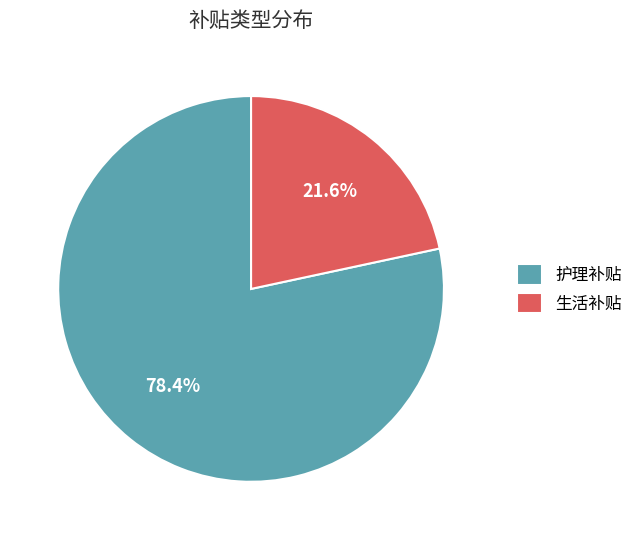

To the nearest percent, what percentage of the pie is 生活补贴?

22%